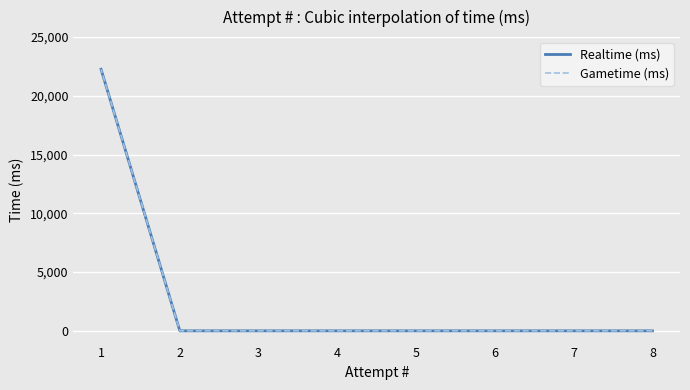

True or false: Realtime (ms) has a value of 0 at 7.

True